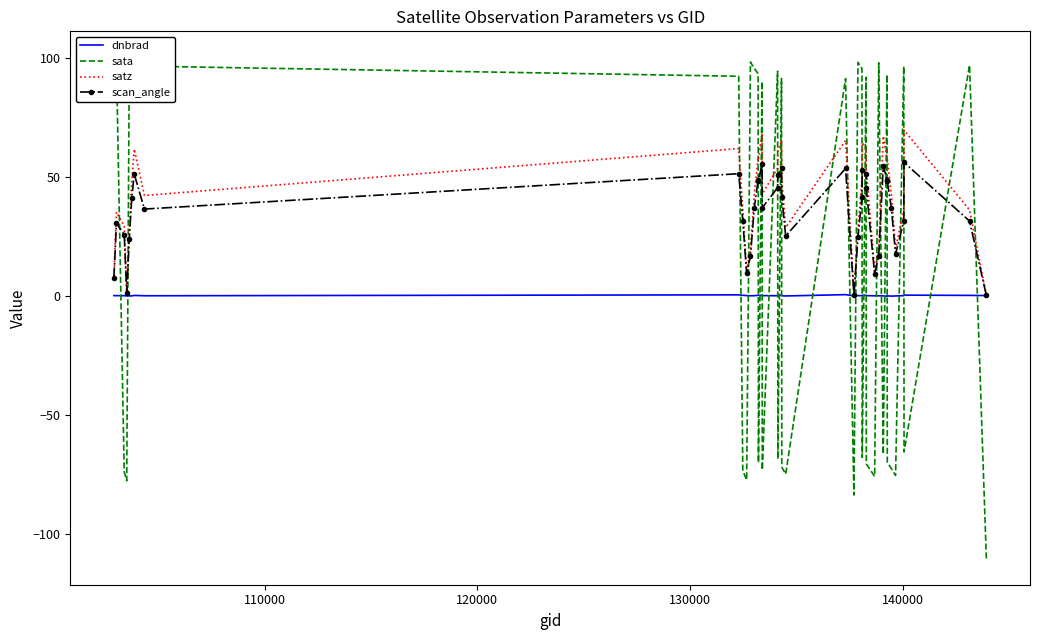

Reading left to right, what are all the values shown in this chart?

dnbrad: 0.2	0.2	0.2	0.1	0.1	0.1	0.3	0.2	0.6	0.4	0.2	0.2	0.2	0.4	0.4	0.4	0.2	0.2	0.4	0.4	0.2	0.1	0.6	0.1	0.2	0.2	0.3	0.4	0.2	0.2	0.2	0.1	-0.0	0.1	0.0	0.1	0.2	0.4	0.3	0.2
sata: 100.8	98.1	-73.9	-77.6	98.2	95.3	92.4	96.7	92.5	-73.4	-77.3	98.4	95.8	93.6	-70.0	90.3	-73.1	94.6	-68.5	91.5	-71.9	-74.8	91.5	-83.6	98.3	95.8	-67.8	92.0	-70.5	-75.8	98.1	-66.4	93.1	-69.9	-72.5	-75.4	96.6	-65.5	97.1	-110.8
satz: 8.6	35.3	29.5	1.5	27.4	48.3	61.8	42.3	62.1	36.4	10.8	19.1	42.8	58.2	57.7	68.5	43.0	53.8	61.3	65.5	48.6	28.9	65.5	0.7	28.1	48.8	64.5	62.1	53.4	10.7	19.3	67.3	58.3	57.6	42.9	20.1	36.1	69.8	36.3	0.4
scan_angle: 7.6	30.8	25.9	1.4	24.1	41.4	51.3	36.6	51.5	31.7	9.6	16.9	37.0	48.8	48.5	55.5	37.2	45.6	51.0	53.7	41.7	25.3	53.7	0.6	24.7	41.8	53.1	51.5	45.3	9.4	17.0	54.8	48.9	48.4	37.0	17.7	31.5	56.2	31.6	0.3